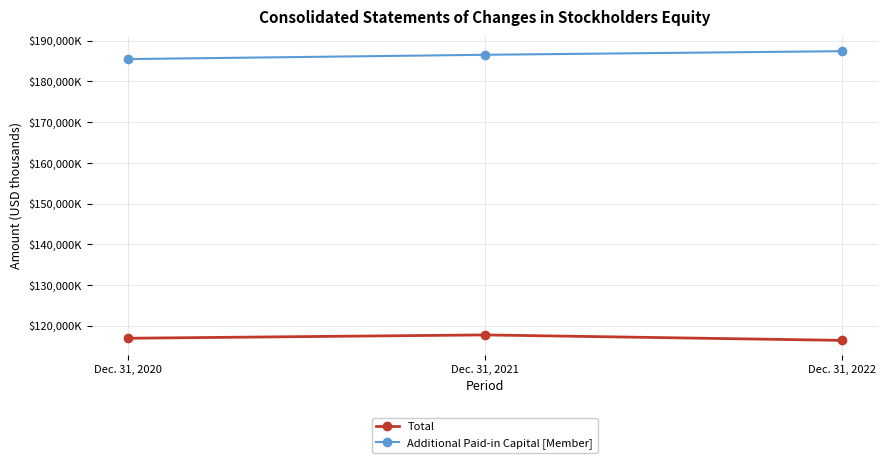

What are all the series names shown in the legend?

Total, Additional Paid-in Capital [Member]